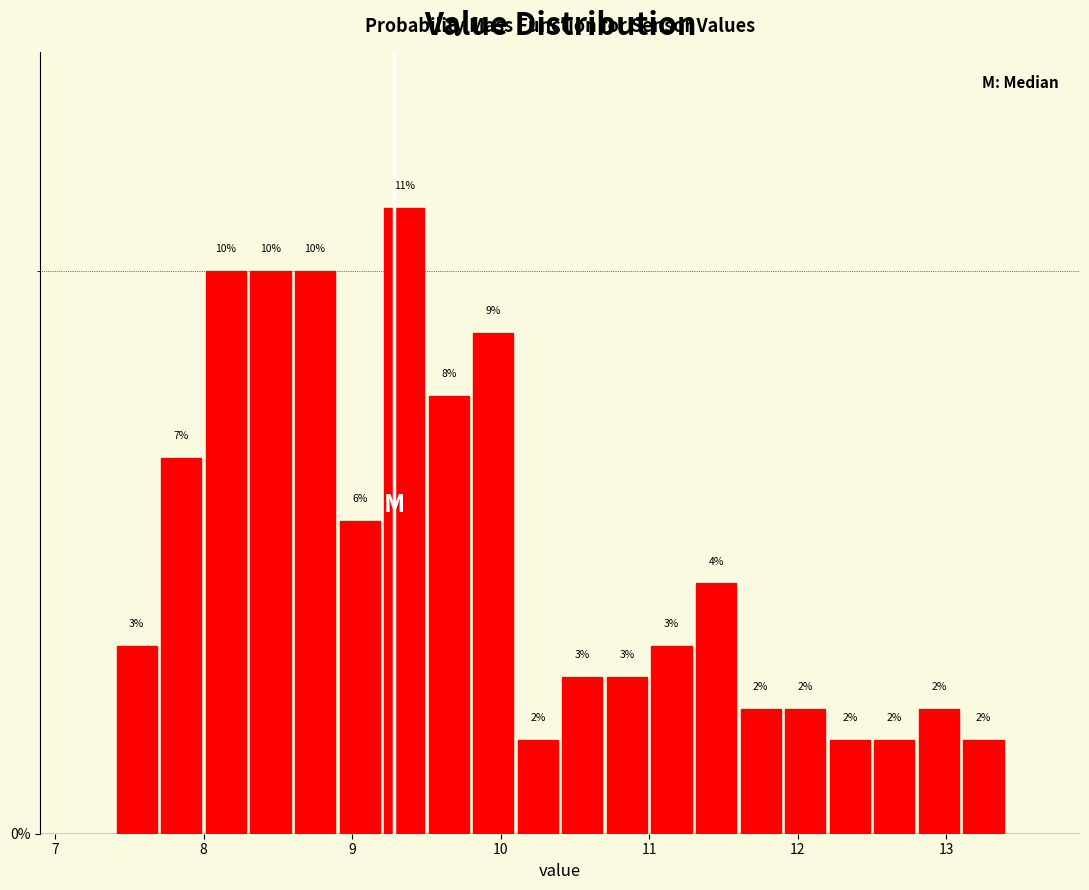

Read against the x-axis, roughly where is the centre of the tallest bar?

9.4